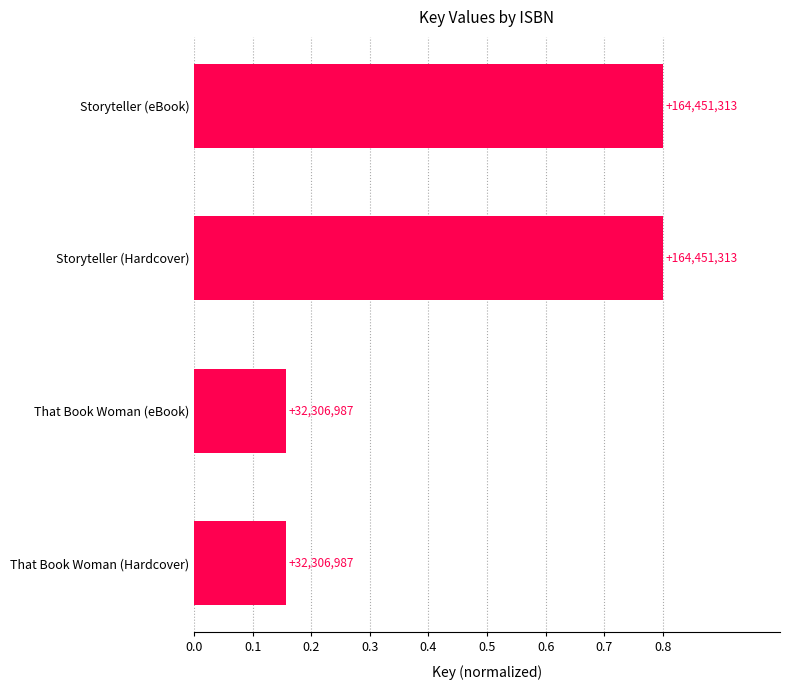

What is the average value?

0.5